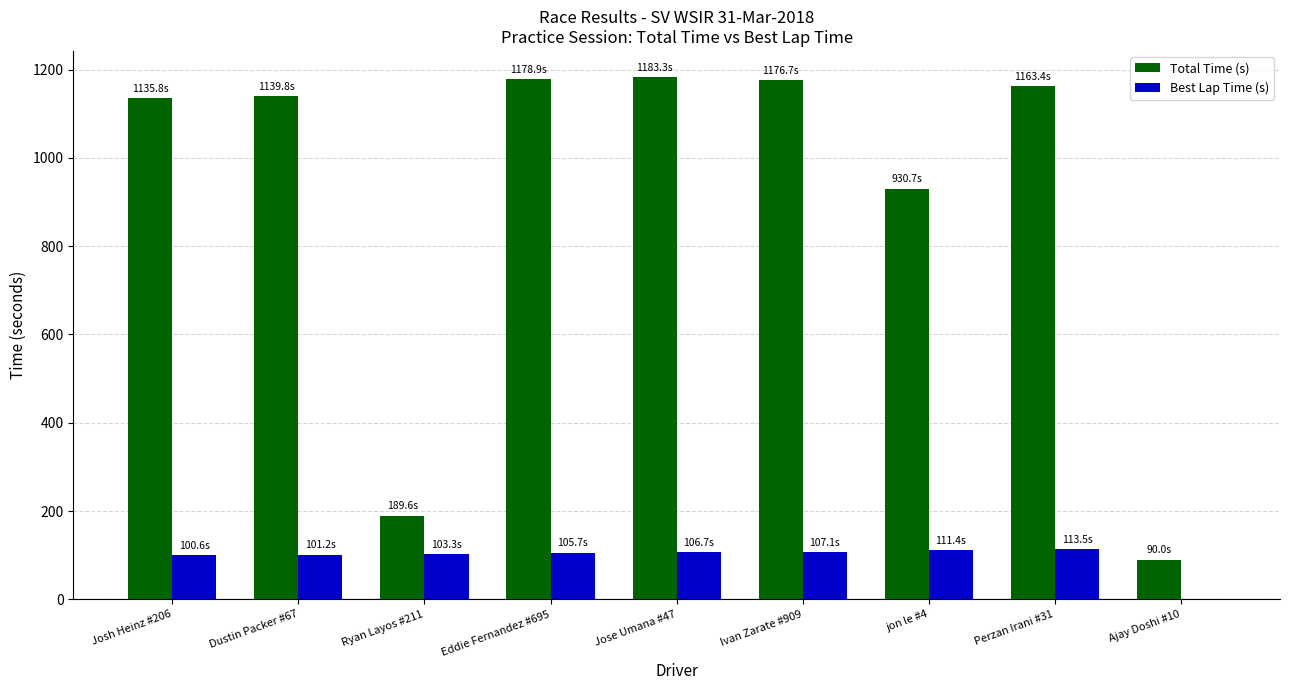

What is the maximum value for Best Lap Time (s)?

113.5